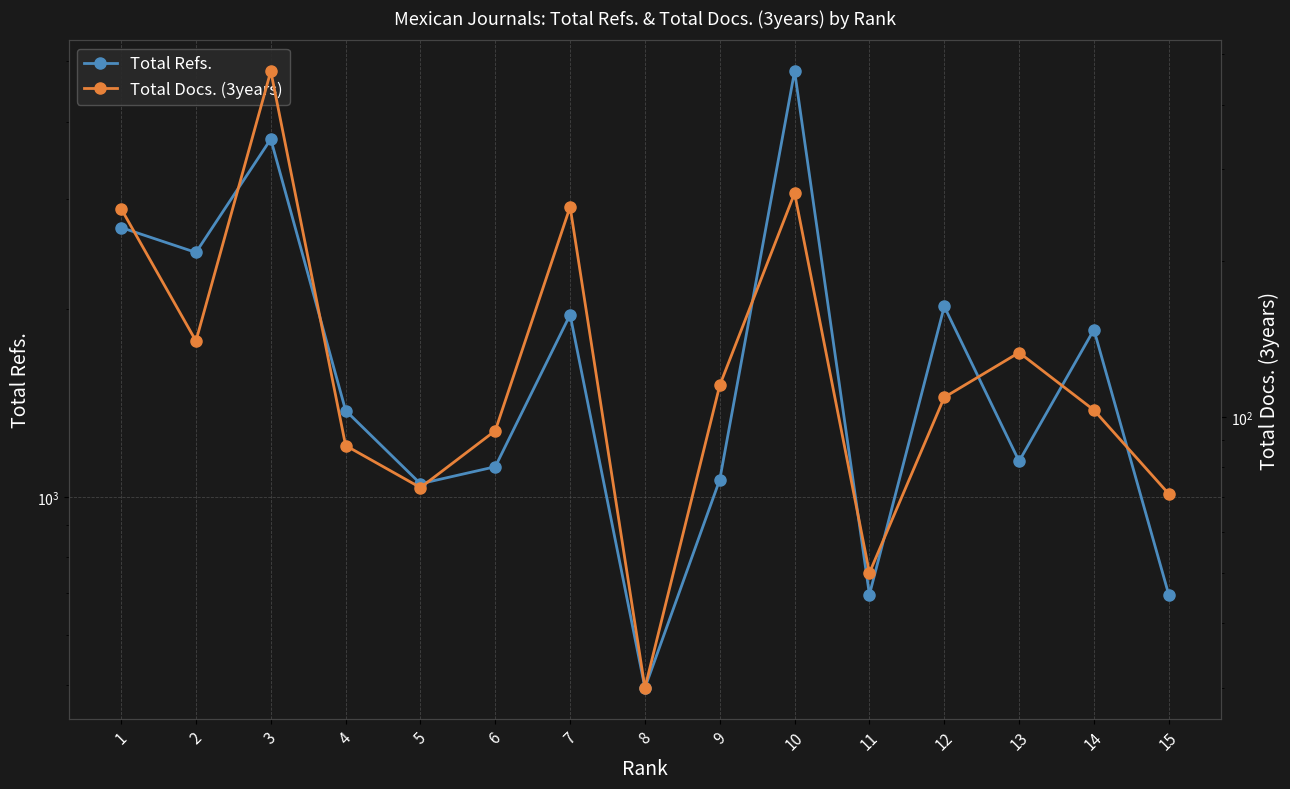

Between 6 and 11, which is larger?

6